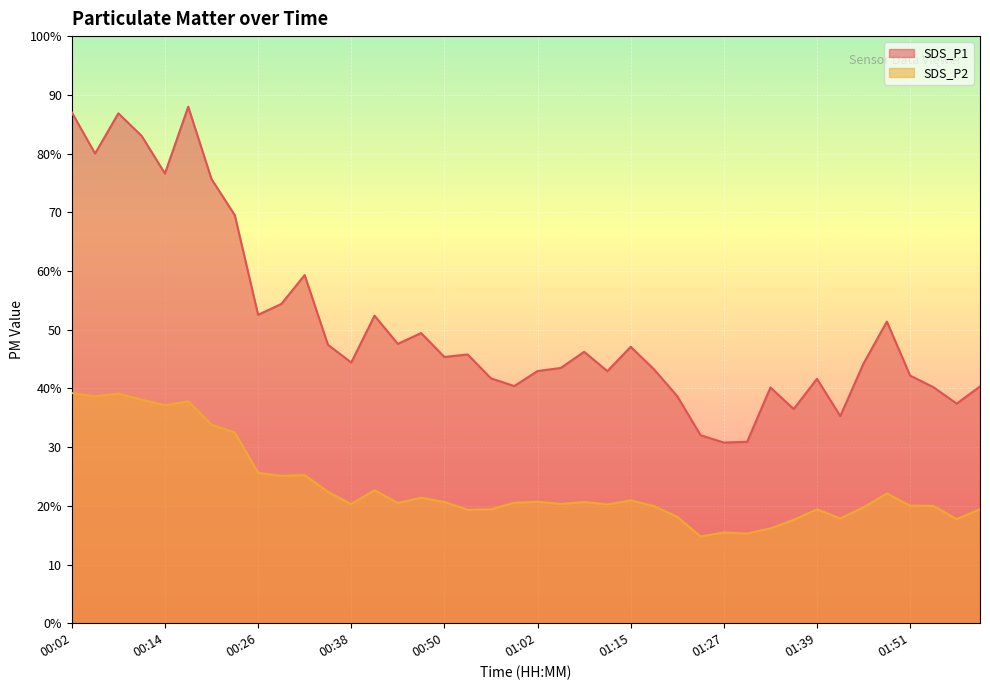

True or false: SDS_P1 and SDS_P2 cross at least once.

False